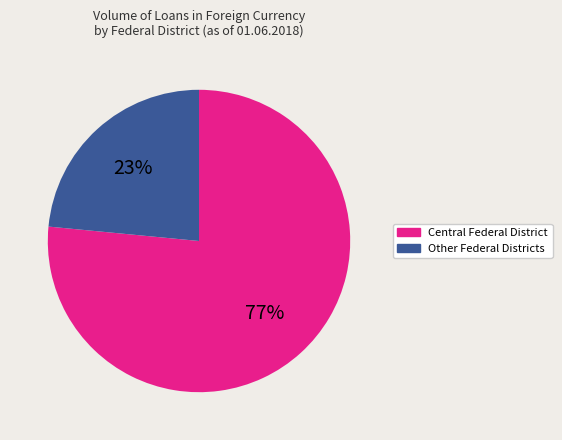

Does any single category account for the majority?

Yes